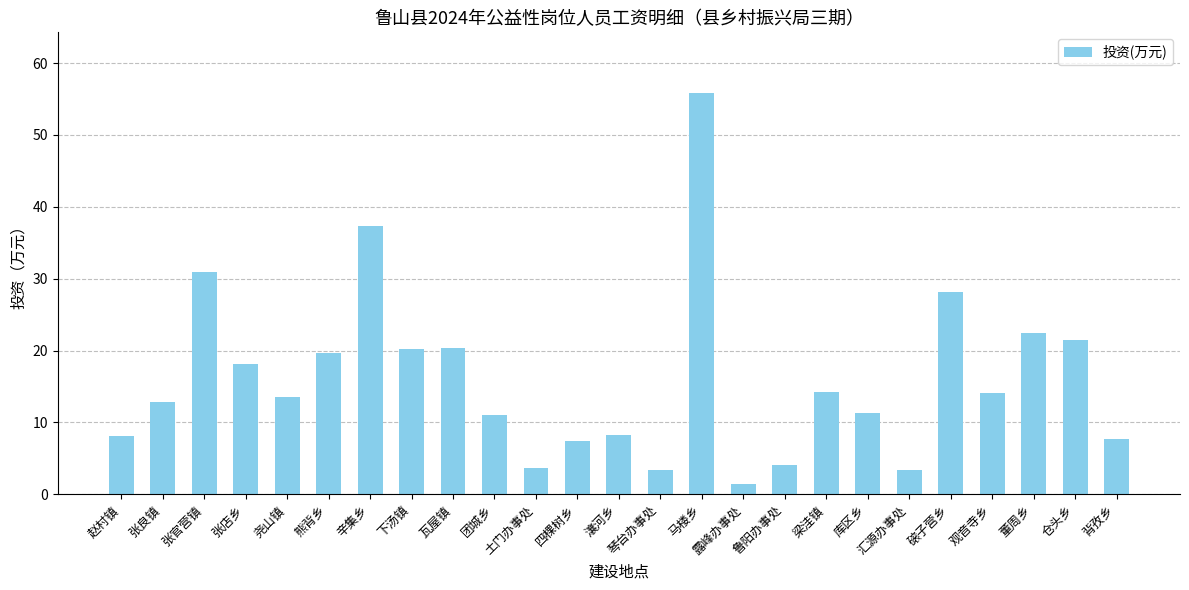

At which category does the chart reach its peak across all series?

马楼乡